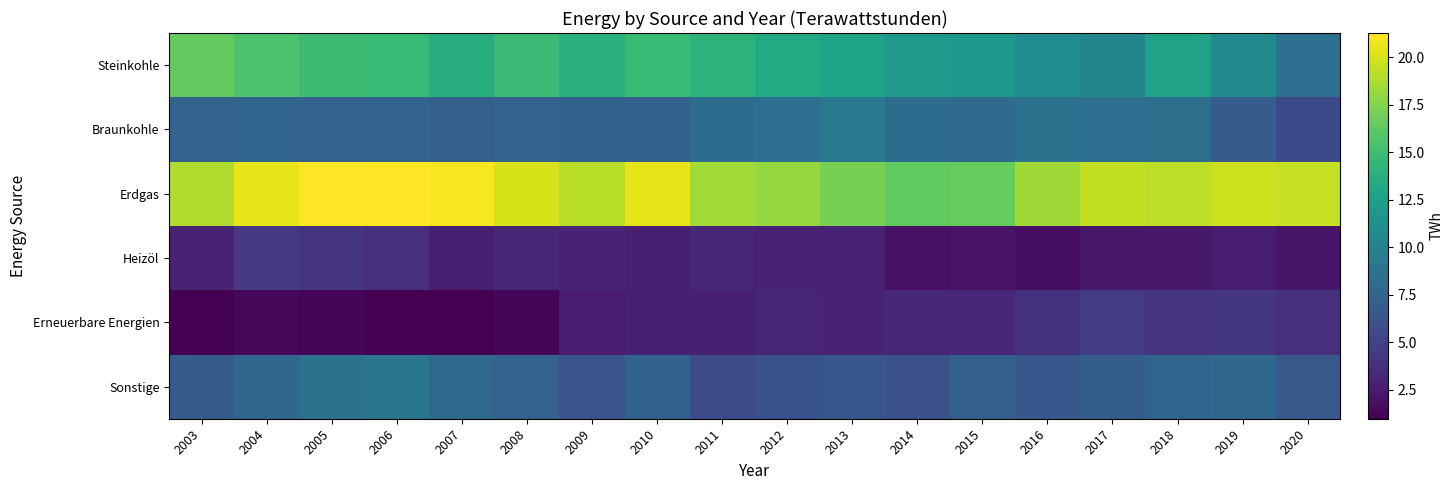

At which category does the chart reach its peak across all series?

2006